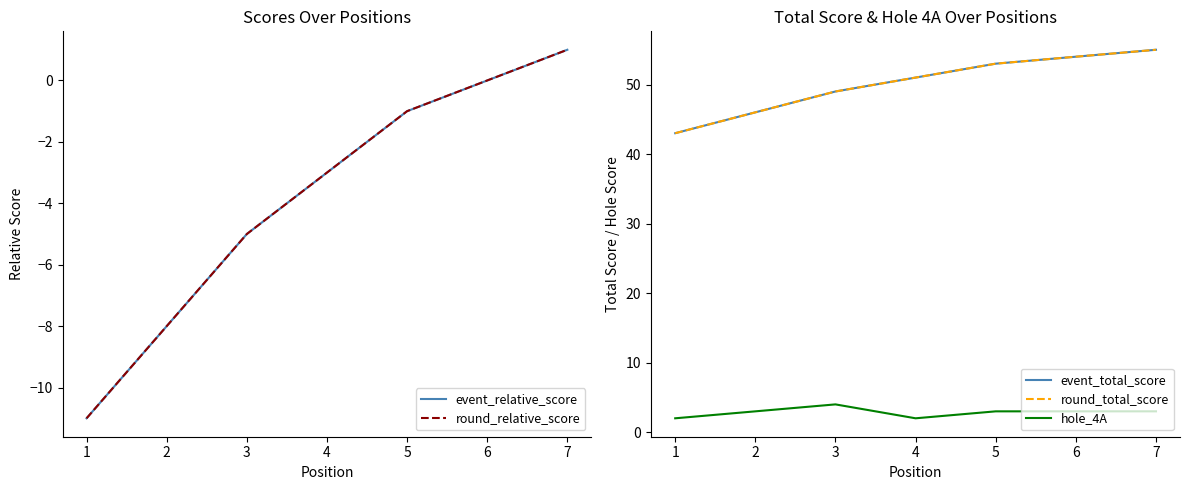

How many categories are shown in the chart?

7